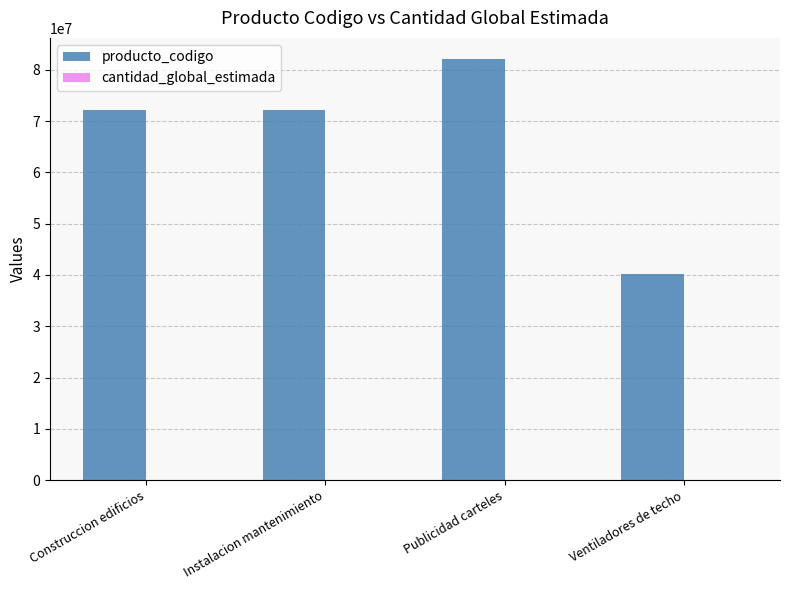

At which category is the sum across all series the highest?

Publicidad carteles